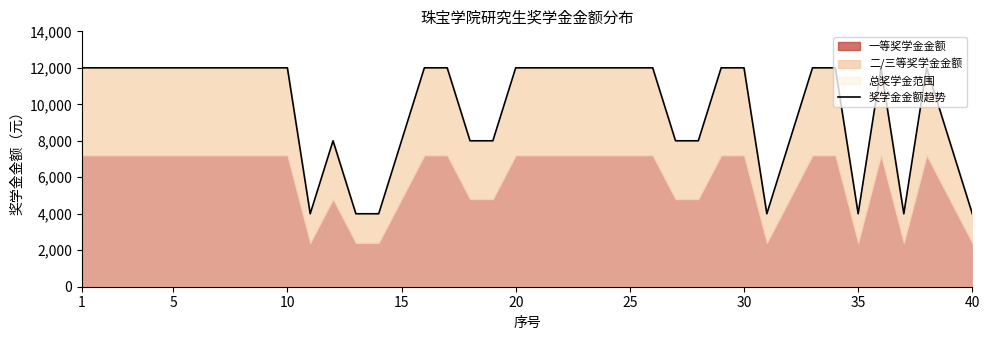

True or false: the data shows 11156 at 17.

False